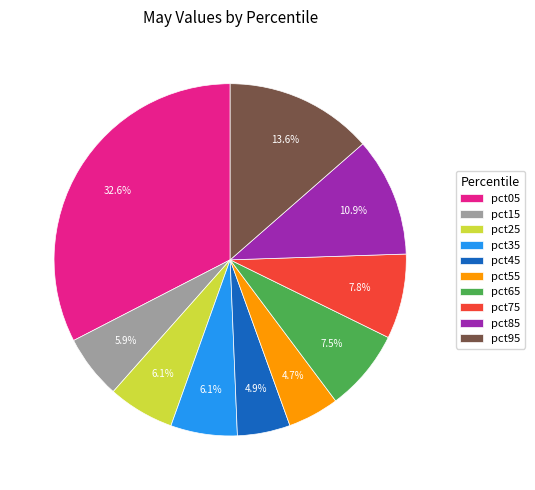

Which slice is the largest?

pct05